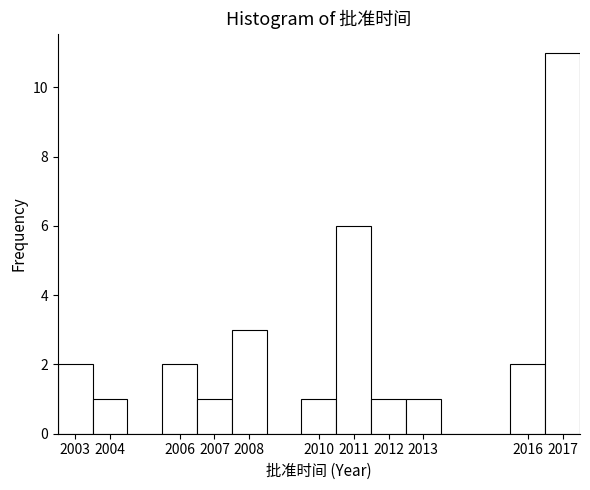

Reading left to right, list every bar in this chart as the range it spans on the x-axis followed by its height. The values are not printed on the chart, so give them approximately, as read against the axis.

2002.5 to 2003.5: 2
2003.5 to 2004.5: 1
2004.5 to 2005.5: 0
2005.5 to 2006.5: 2
2006.5 to 2007.5: 1
2007.5 to 2008.5: 3
2008.5 to 2009.5: 0
2009.5 to 2010.5: 1
2010.5 to 2011.5: 6
2011.5 to 2012.5: 1
2012.5 to 2013.5: 1
2013.5 to 2014.5: 0
2014.5 to 2015.5: 0
2015.5 to 2016.5: 2
2016.5 to 2017.5: 11